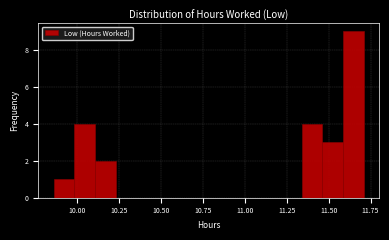

Around what value on the x-axis is the tallest bar? Give the approximate position of its centre, as read against the axis.

11.65